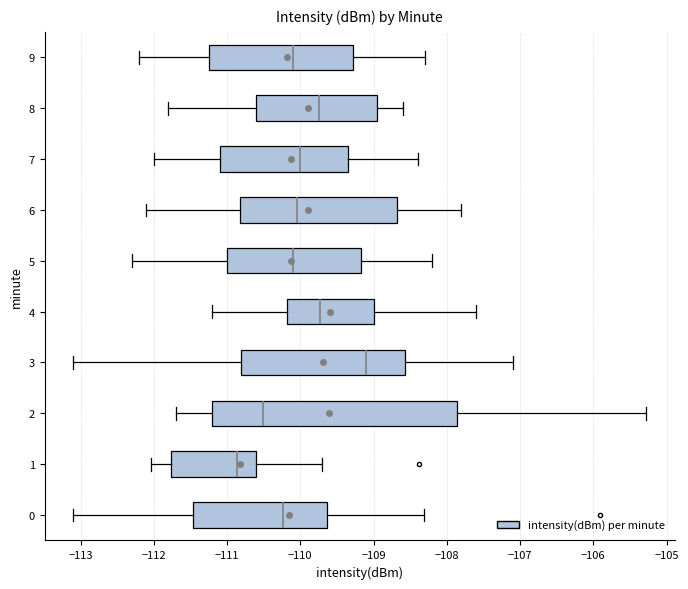

Where is the left edge of the box at y = 7 on the x-axis? The values are not printed on the chart, so give them approximately, as read against the axis.

-111.1